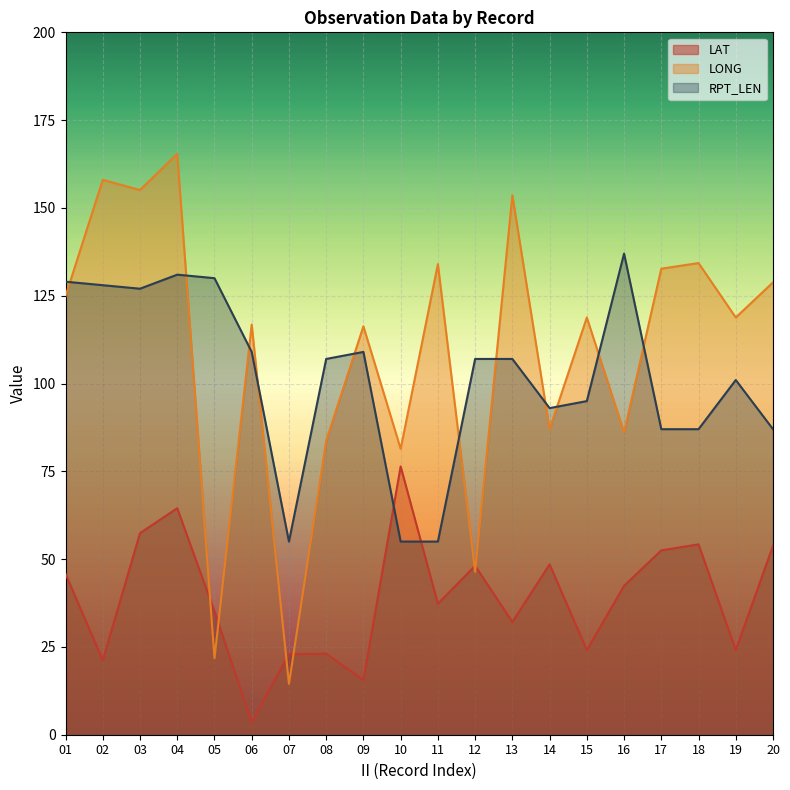

Reading left to right, extract all data points from this chart.

LAT: 01=45.8	02=21.2	03=57.4	04=64.5	05=35.1	06=3.5	07=22.9	08=23.1	09=15.5	10=76.4	11=37.3	12=48.1	13=32.1	14=48.5	15=24.1	16=42.4	17=52.5	18=54.2	19=24.1	20=53.8
LONG: 01=124.9	02=158.0	03=155.1	04=165.4	05=21.8	06=116.8	07=14.5	08=83.7	09=116.3	10=81.4	11=134.0	12=46.4	13=153.6	14=87.0	15=118.8	16=86.1	17=132.7	18=134.3	19=118.8	20=128.8
RPT_LEN: 01=129.0	02=128.0	03=127.0	04=131.0	05=130.0	06=109.0	07=55.0	08=107.0	09=109.0	10=55.0	11=55.0	12=107.0	13=107.0	14=93.0	15=95.0	16=137.0	17=87.0	18=87.0	19=101.0	20=87.0